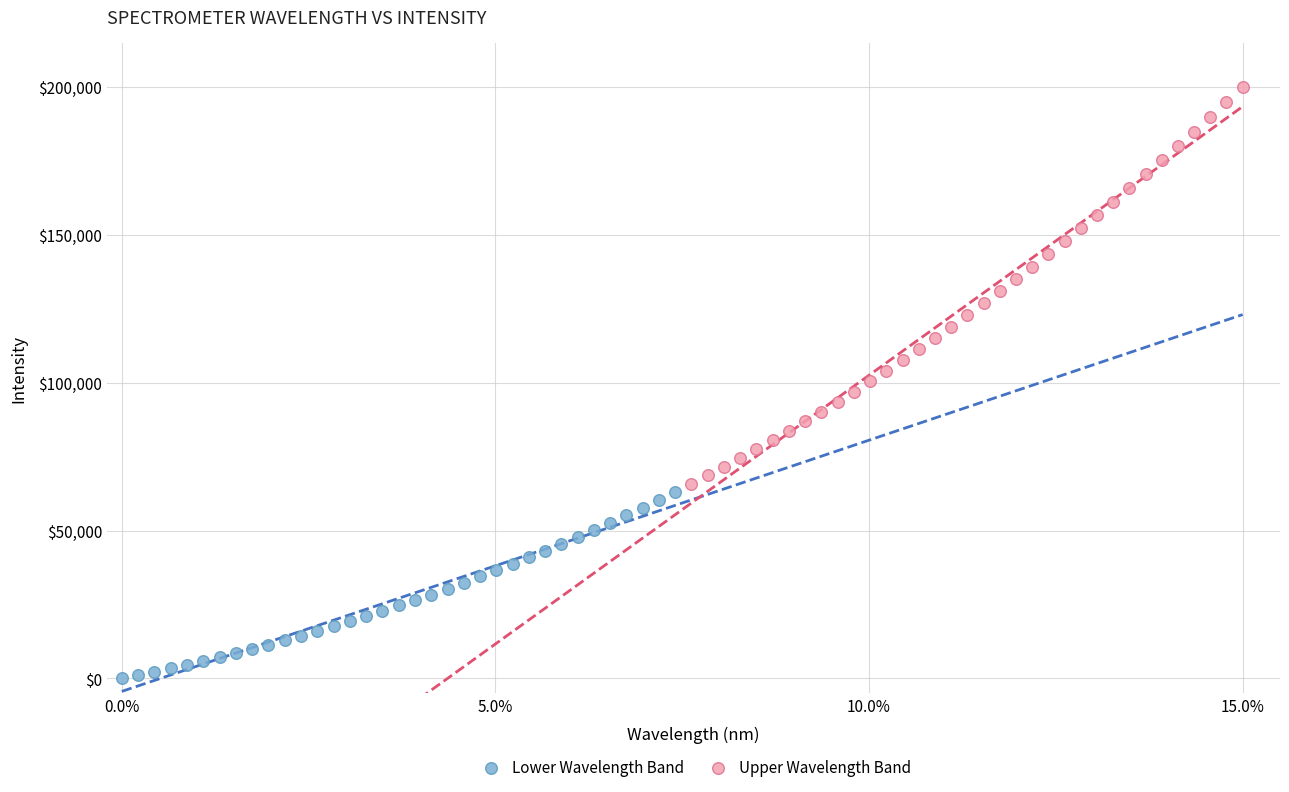

Which series has the widest spread of Y values?

Upper Wavelength Band